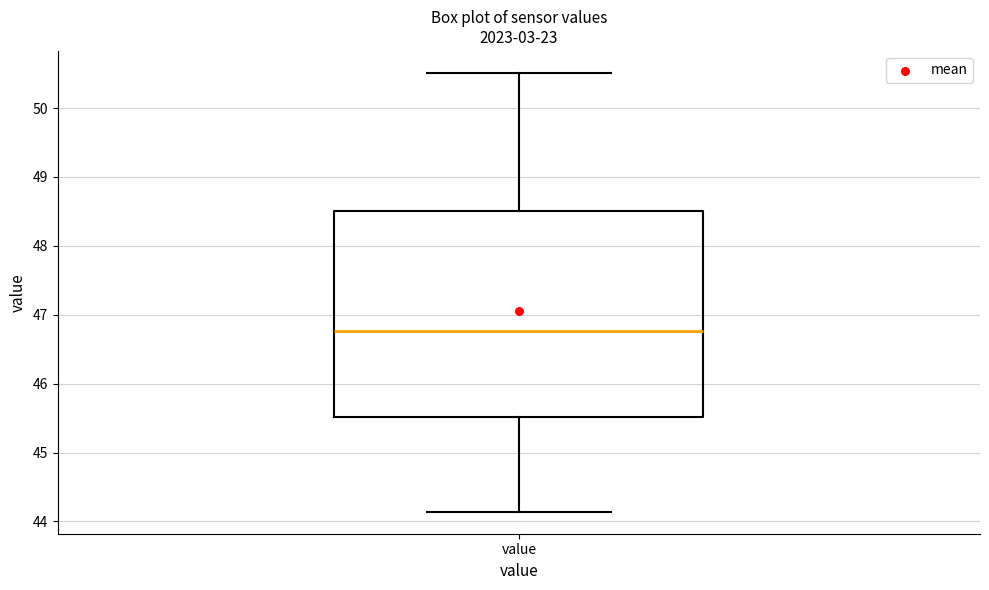

Transcribe this box plot: give where the median line is, the range the box spans, and where the two whiskers end, as read against the y-axis. The values are not printed on the chart, so give them approximately, as read against the axis.

median 46.8, box 45.5 to 48.5, whiskers 44.1 to 50.5